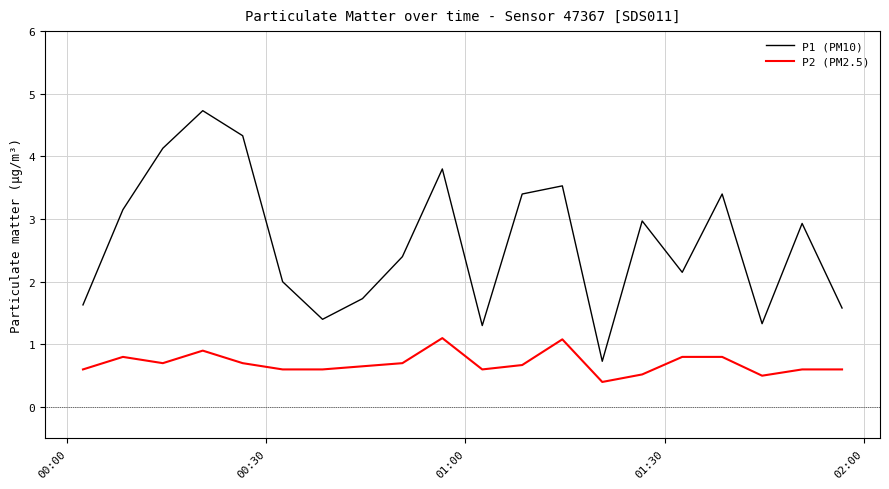

Which series has the largest range (max minus min)?

P1 (PM10)